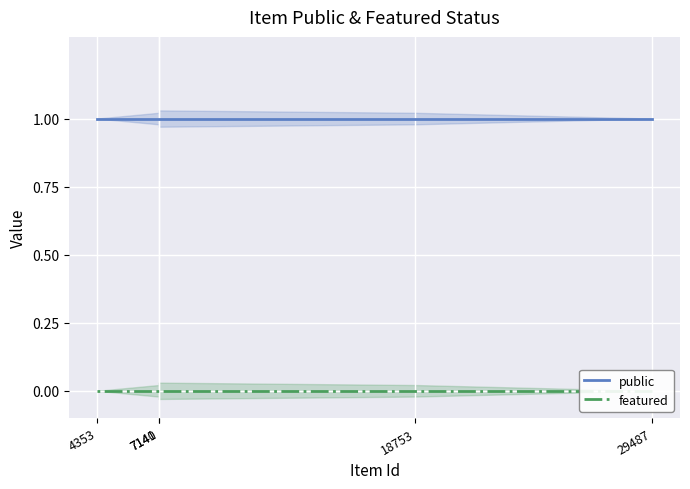

At which category is the sum across all series the highest?

29487